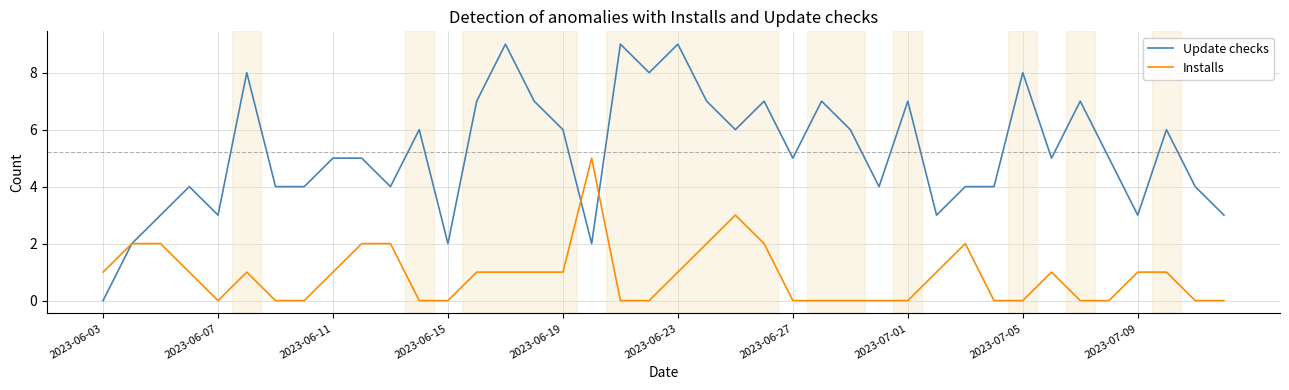

What is the maximum value shown in the chart?

9